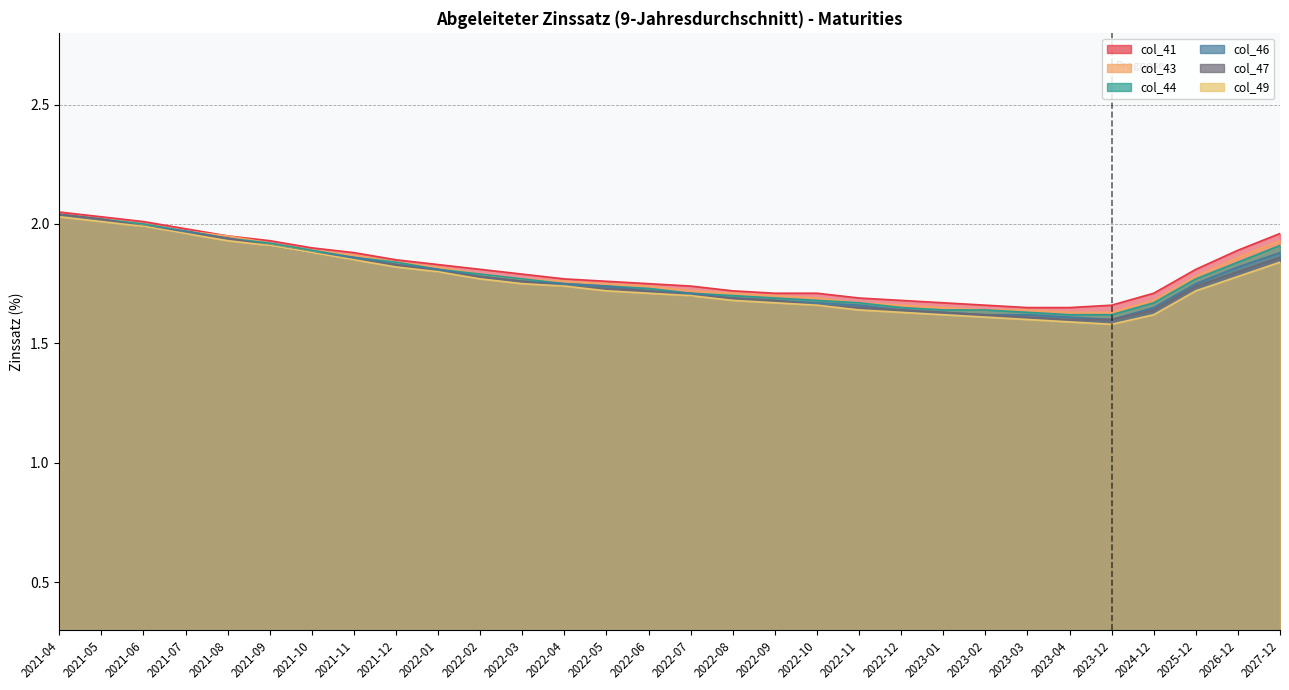

True or false: col_41 and col_47 cross at least once.

False